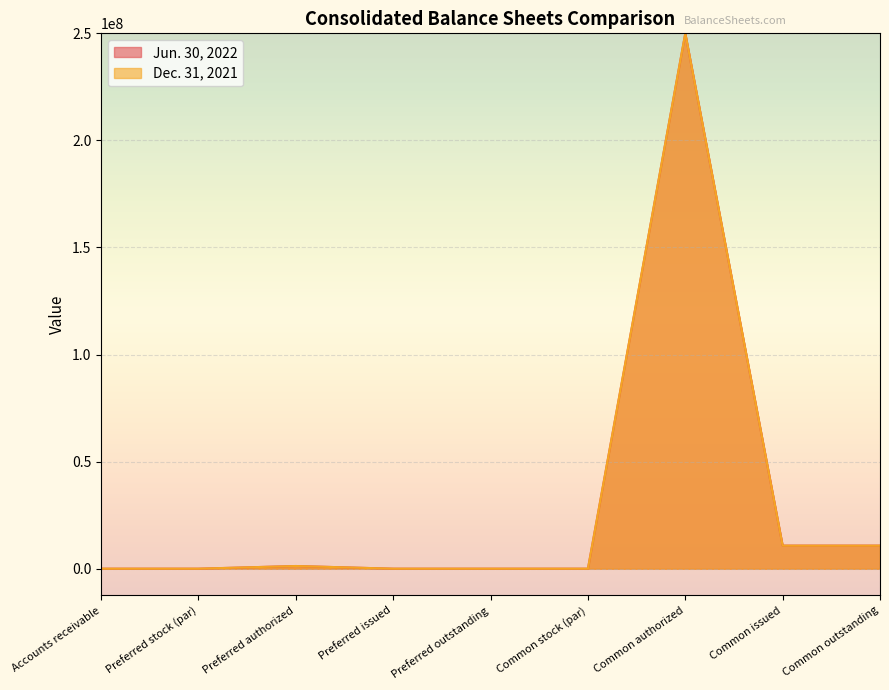

At which category is the sum across all series the highest?

Common authorized